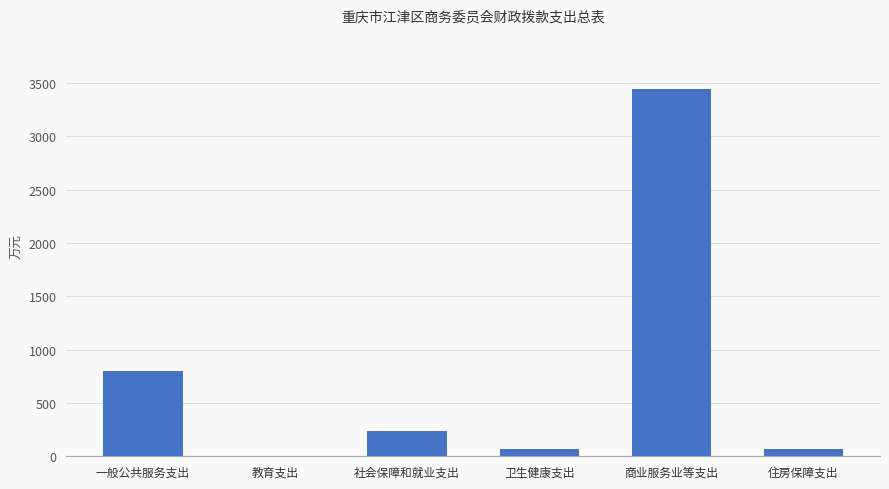

What is the change in value from 一般公共服务支出 to 社会保障和就业支出?

-558.6